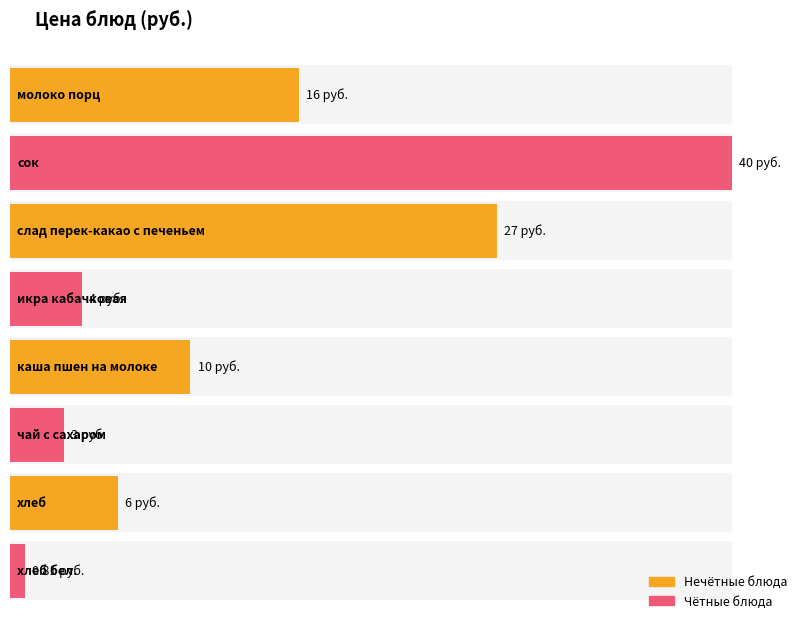

The chart shows a value of 1.0 at чай с сахаром. True or false?

False